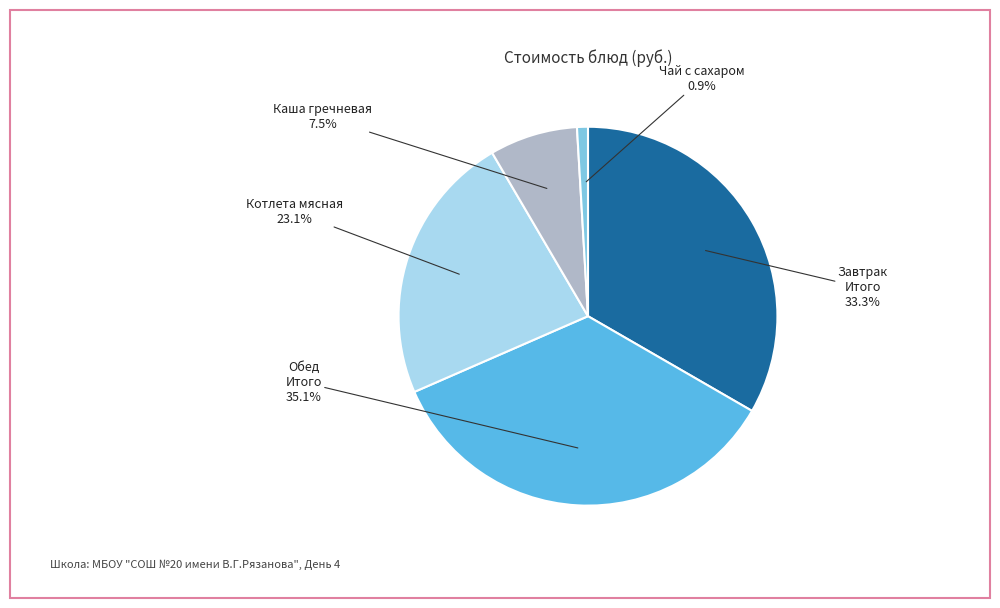

Does Котлета мясная represent more than half of the total?

No